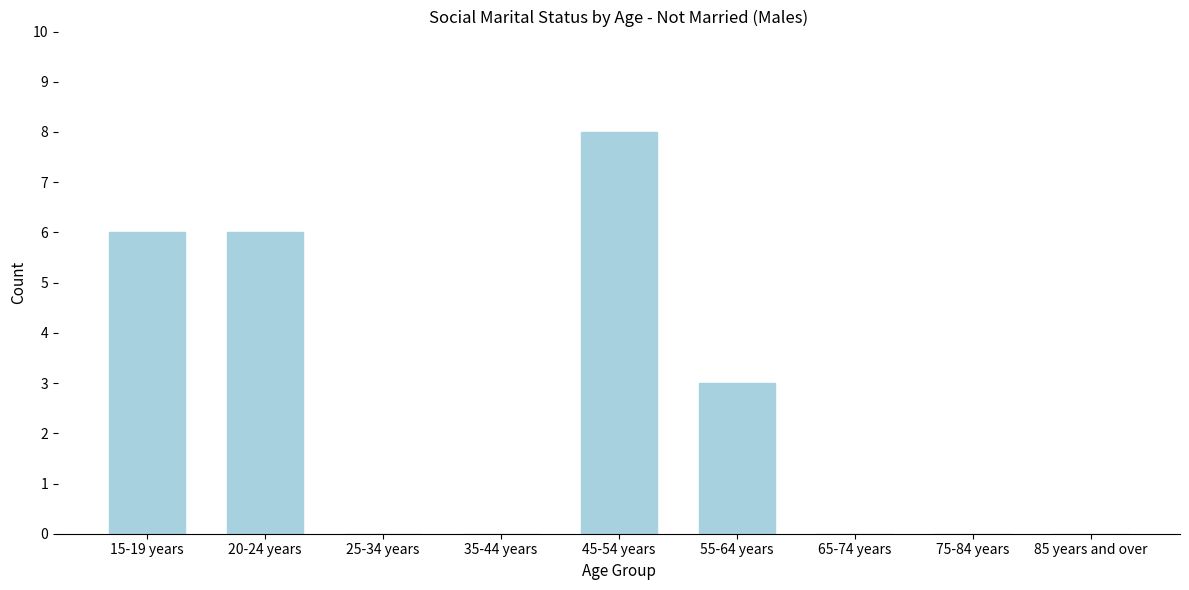

Reading right to left, list all the values displayed in this chart.

85 years and over=0	75-84 years=0	65-74 years=0	55-64 years=3	45-54 years=8	35-44 years=0	25-34 years=0	20-24 years=6	15-19 years=6